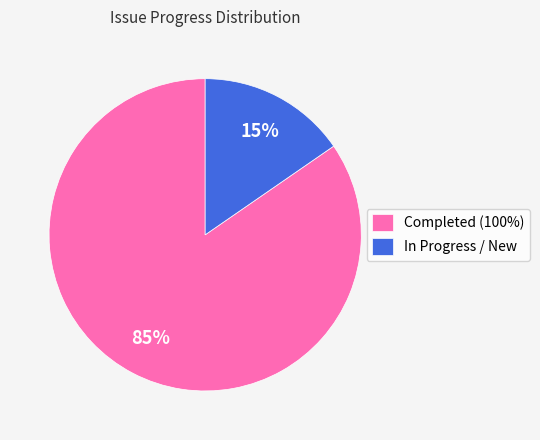

True or false: Completed (100%) accounts for 85% of the total.

True